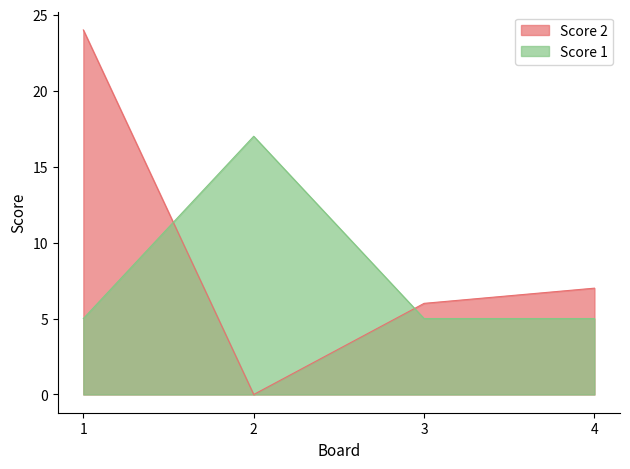

What is the difference between the maximum and minimum values in the Score 1 series?

12